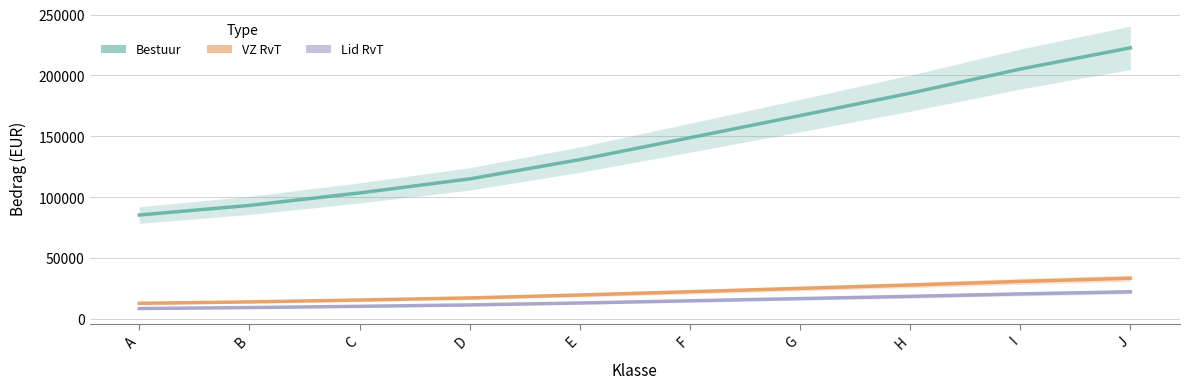

Rank the series at B from lowest to highest value.

Lid RvT, VZ RvT, Bestuur